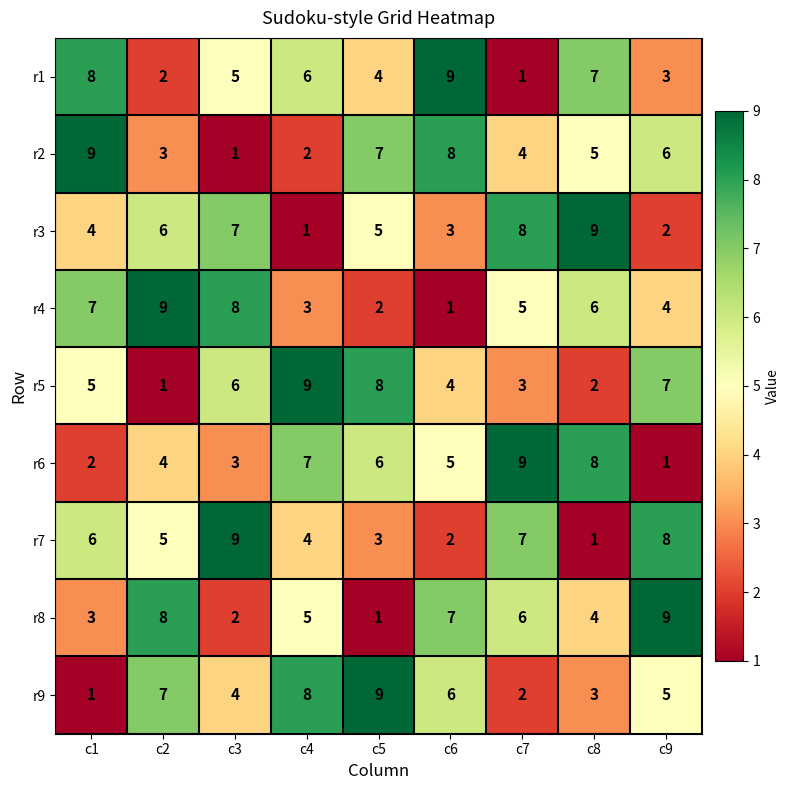

What is the difference between the maximum and second lowest values in the r4 series?

7